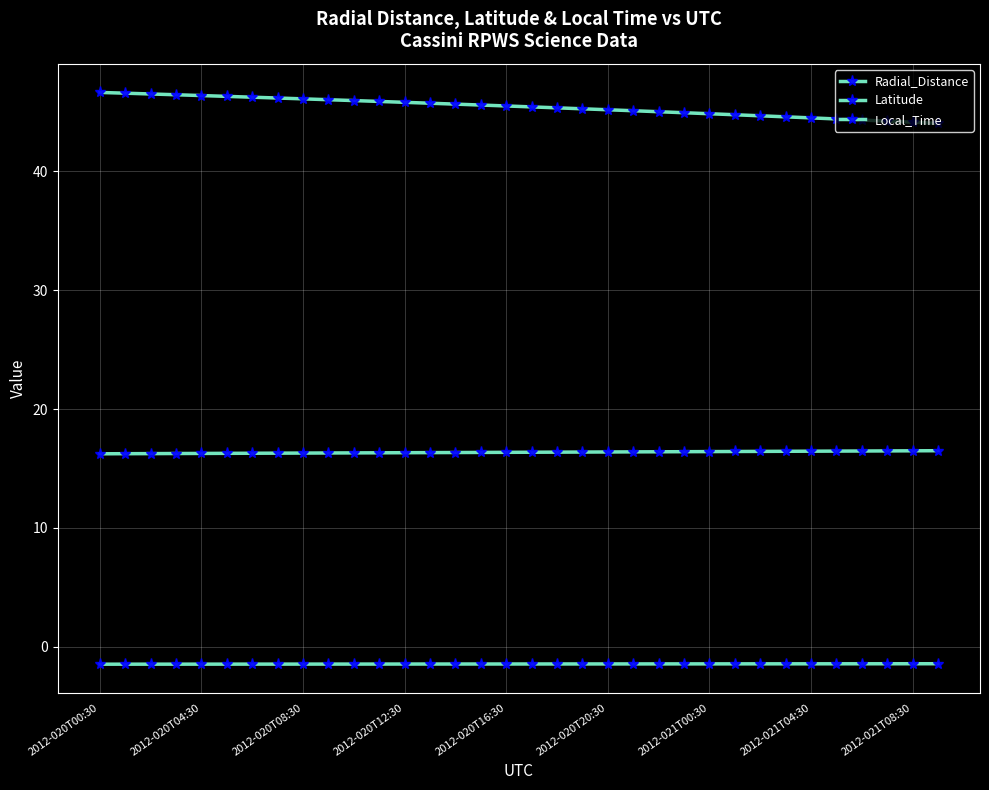

Does the chart have visible grid lines?

Yes